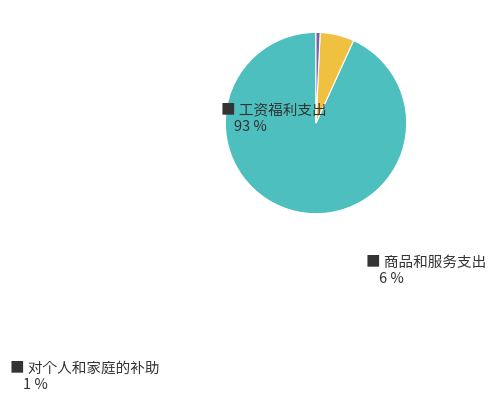

Does any single category account for the majority?

Yes